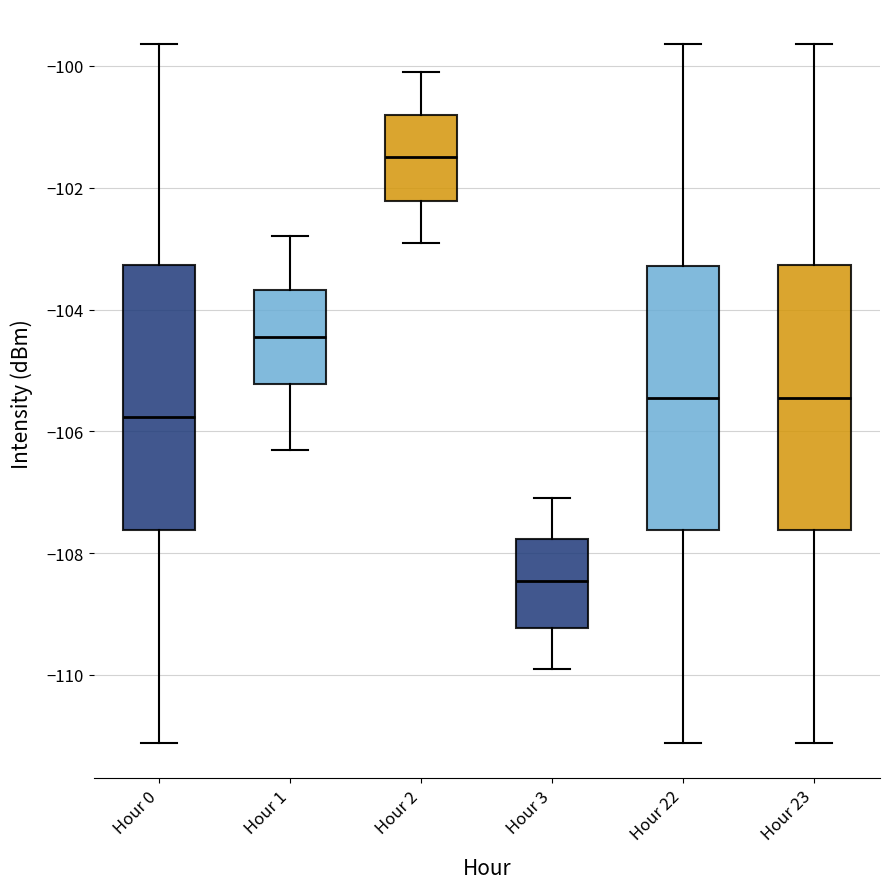

Reading left to right, transcribe this box plot: for each box, give where its median line is, the range the box spans, and where its two whiskers end, as read against the y-axis. The values are not printed on the chart, so give them approximately, as read against the axis.

Hour 0: median -105.8, box -107.6 to -103.2, whiskers -111.2 to -99.6
Hour 1: median -104.4, box -105.2 to -103.6, whiskers -106.2 to -102.8
Hour 2: median -101.4, box -102.2 to -100.8, whiskers -102.8 to -100.0
Hour 3: median -108.4, box -109.2 to -107.8, whiskers -109.8 to -107.0
Hour 22: median -105.4, box -107.6 to -103.2, whiskers -111.2 to -99.6
Hour 23: median -105.4, box -107.6 to -103.2, whiskers -111.2 to -99.6